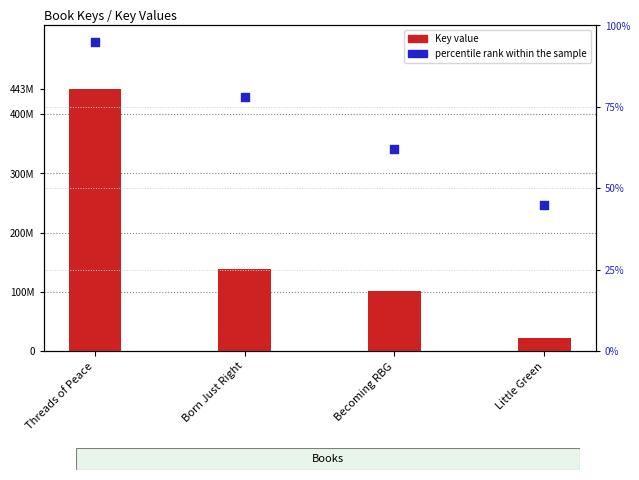

What are all the series names shown in the legend?

Key value, percentile rank within the sample